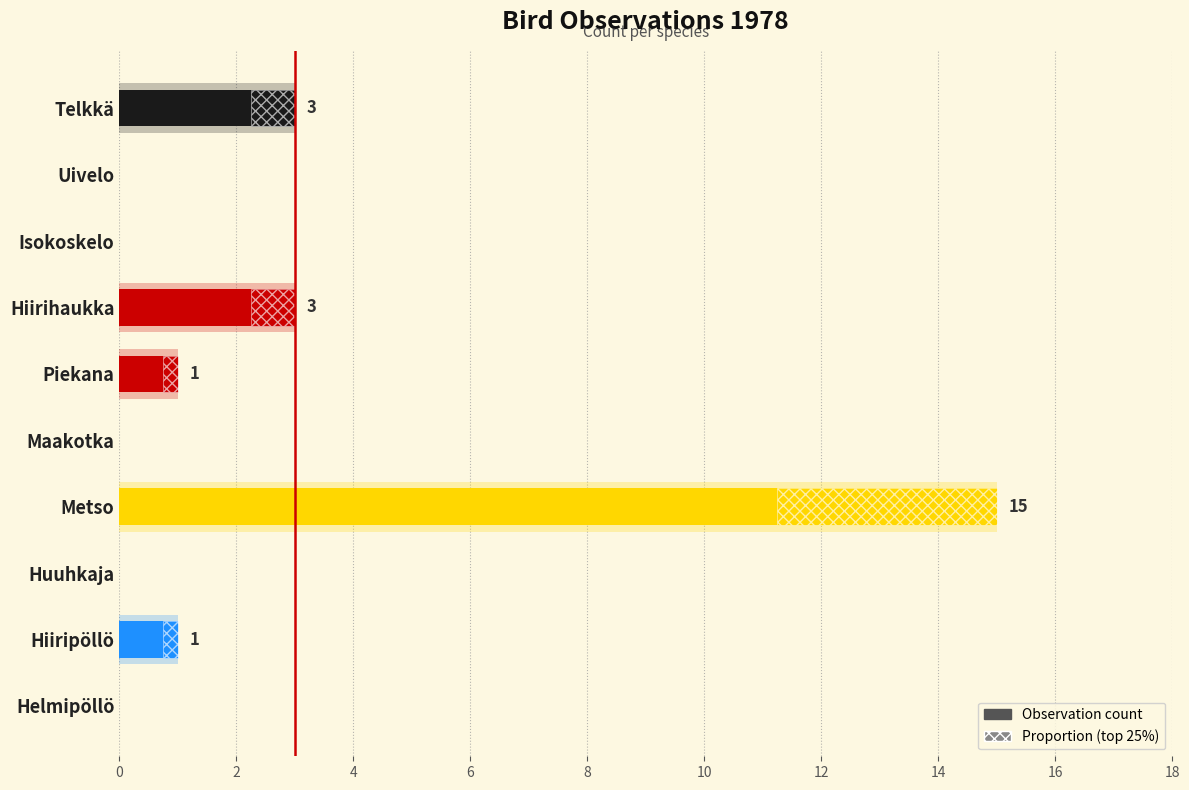

True or false: the data shows 3 at Telkkä.

True